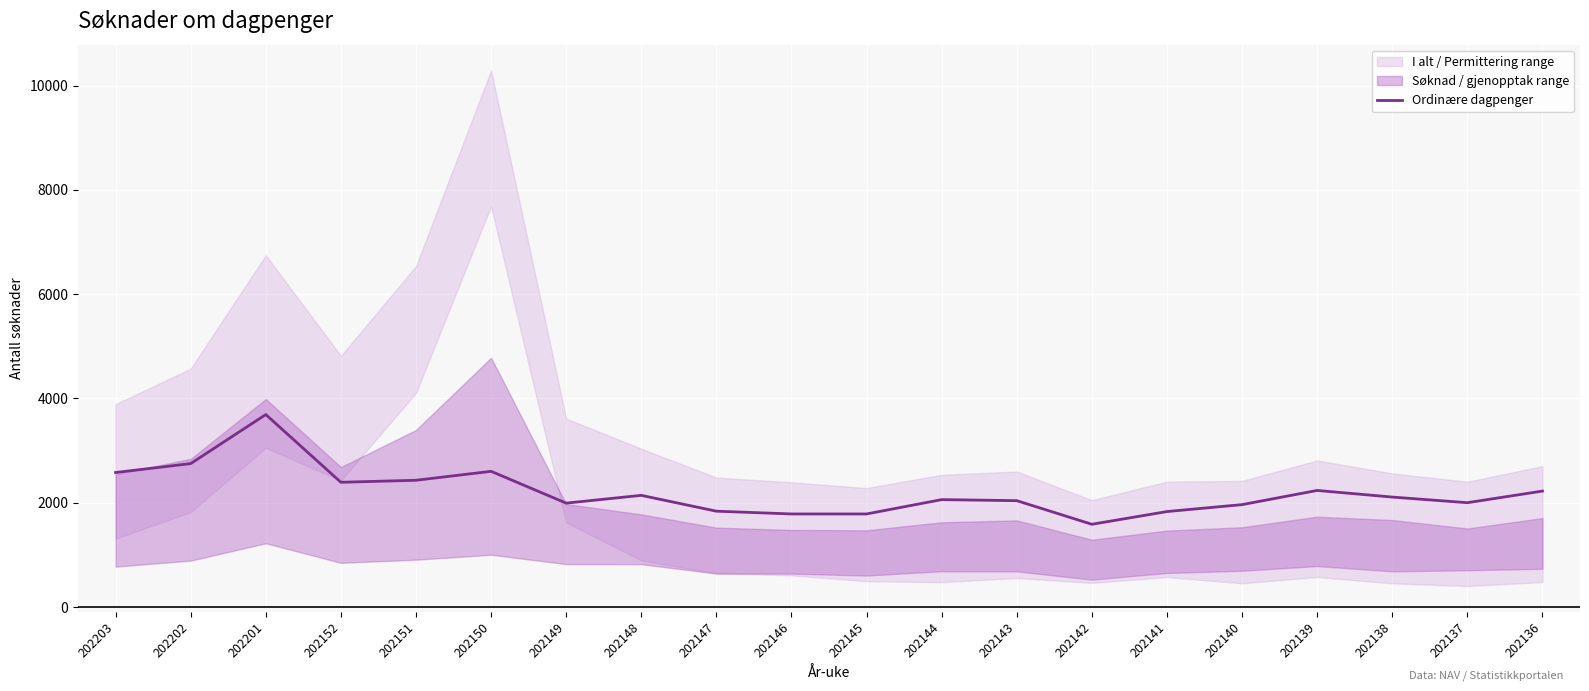

What is the maximum value shown in the chart?

3692